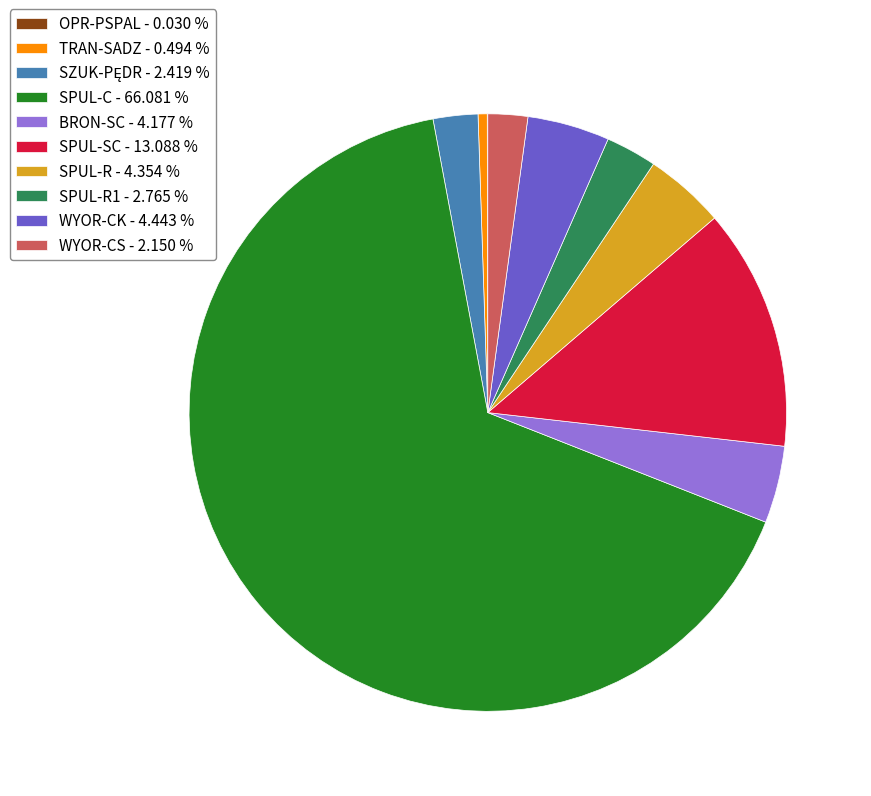

Does any single category account for the majority?

Yes